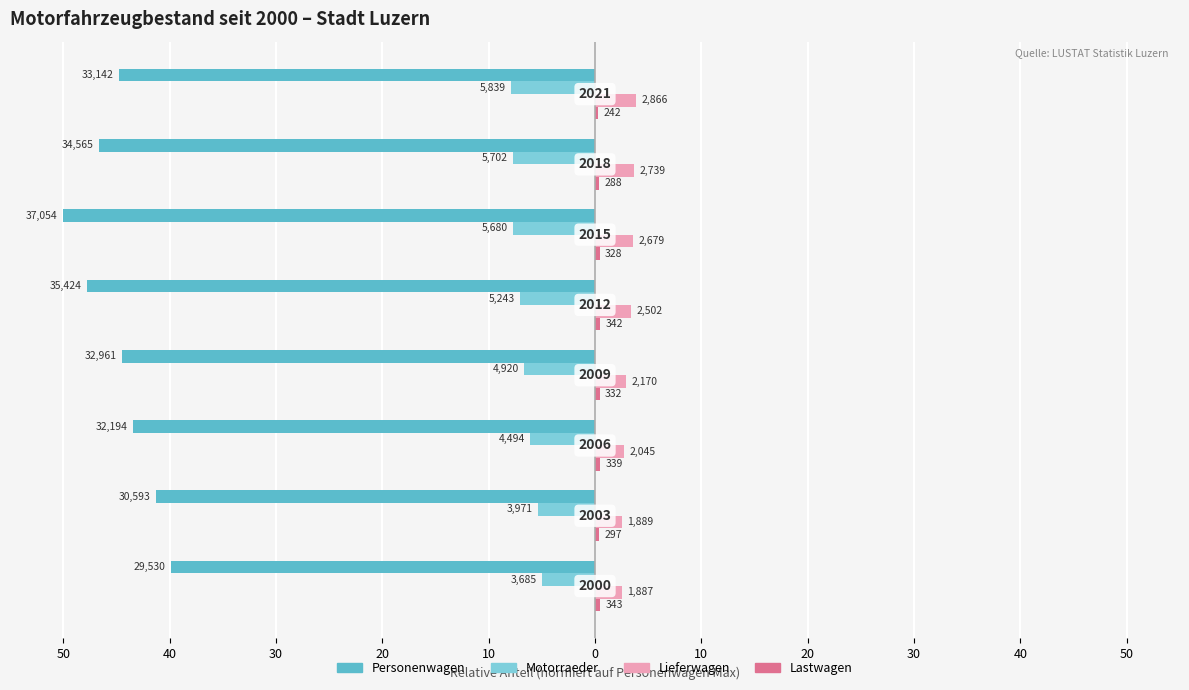

How many values in the Lieferwagen series are below 3?

4